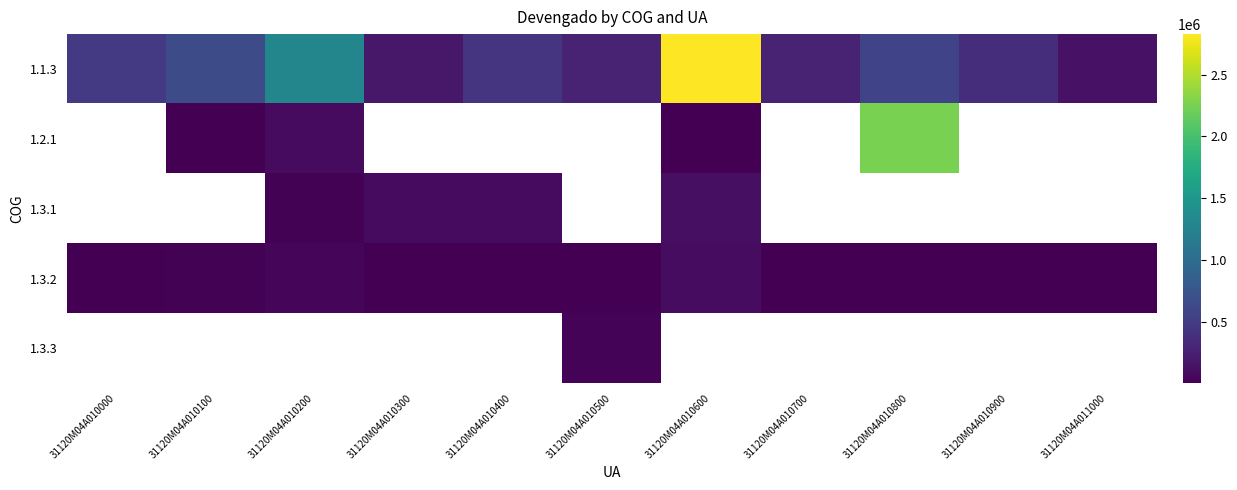

At how many categories does at least one series exceed 1828381?

2